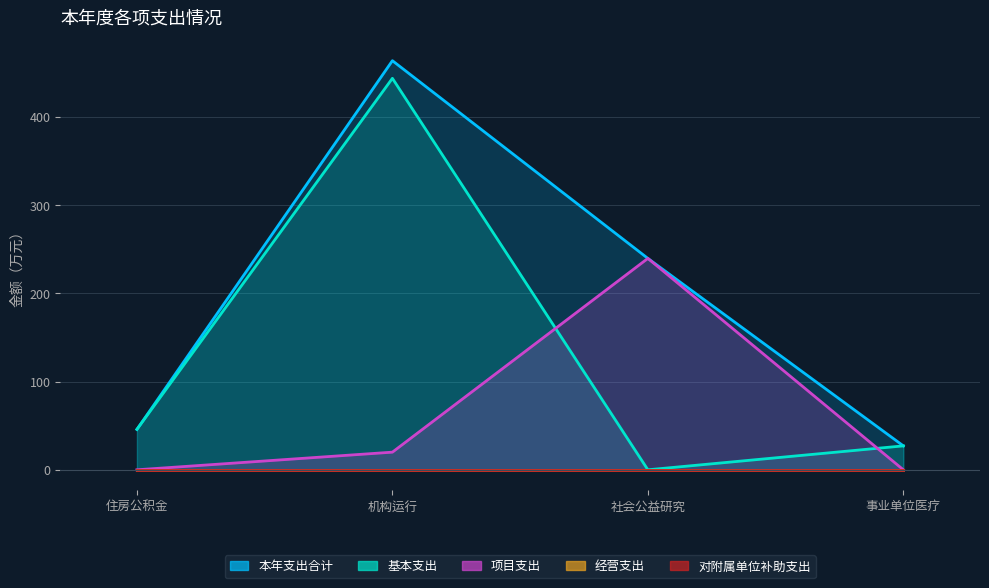

Reading left to right, transcribe all the data shown in this chart.

本年支出合计: 住房公积金=45.8	机构运行=463.9	社会公益研究=239.7	事业单位医疗=27.1
基本支出: 住房公积金=45.8	机构运行=443.9	社会公益研究=0.0	事业单位医疗=27.1
项目支出: 住房公积金=0.0	机构运行=20.0	社会公益研究=239.7	事业单位医疗=0.0